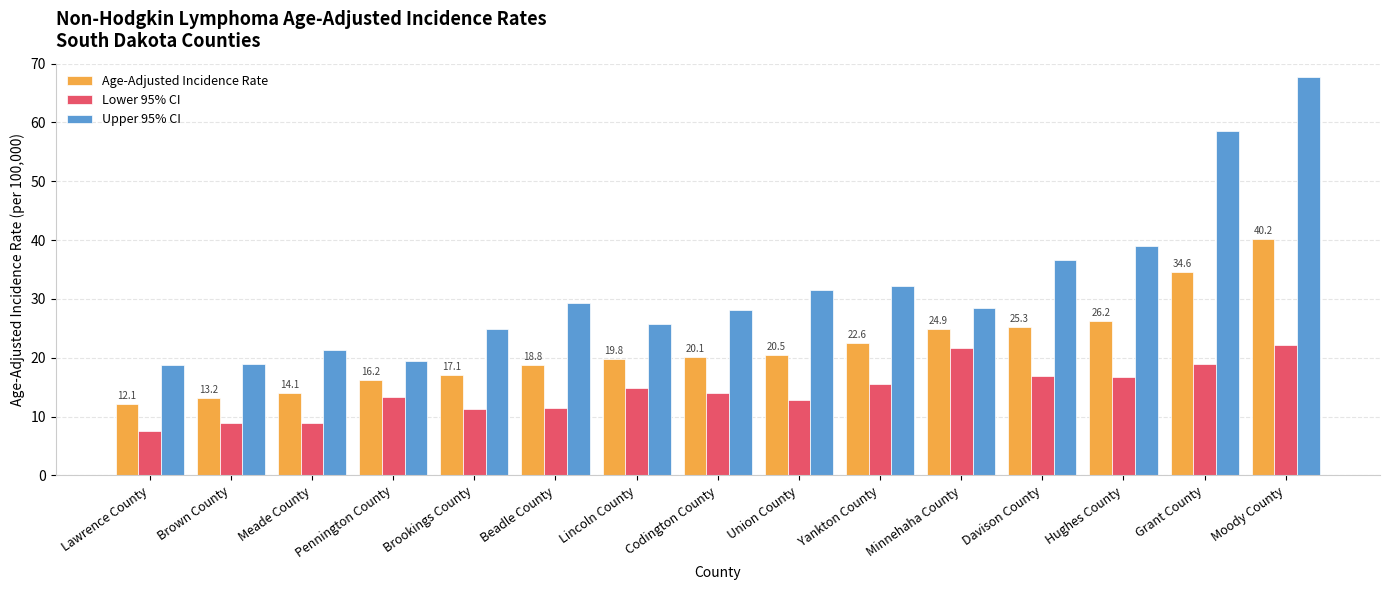

Rank the series by their maximum value, from highest to lowest.

Upper 95% CI, Age-Adjusted Incidence Rate, Lower 95% CI